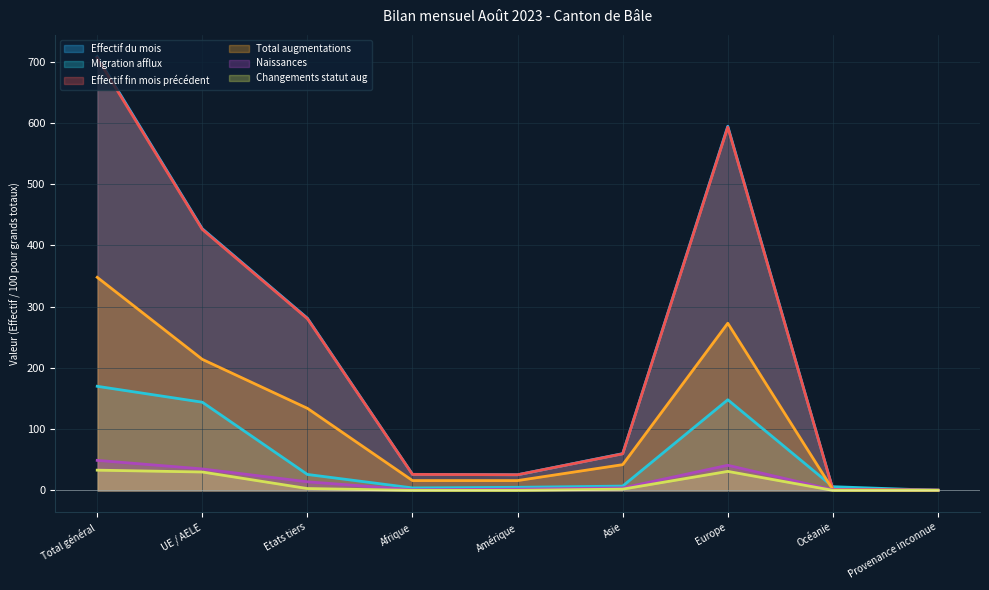

What is the label of the 3rd point from the right?

Europe